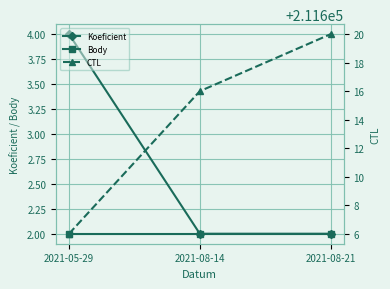

Which category has the highest value across all series?

2021-08-21